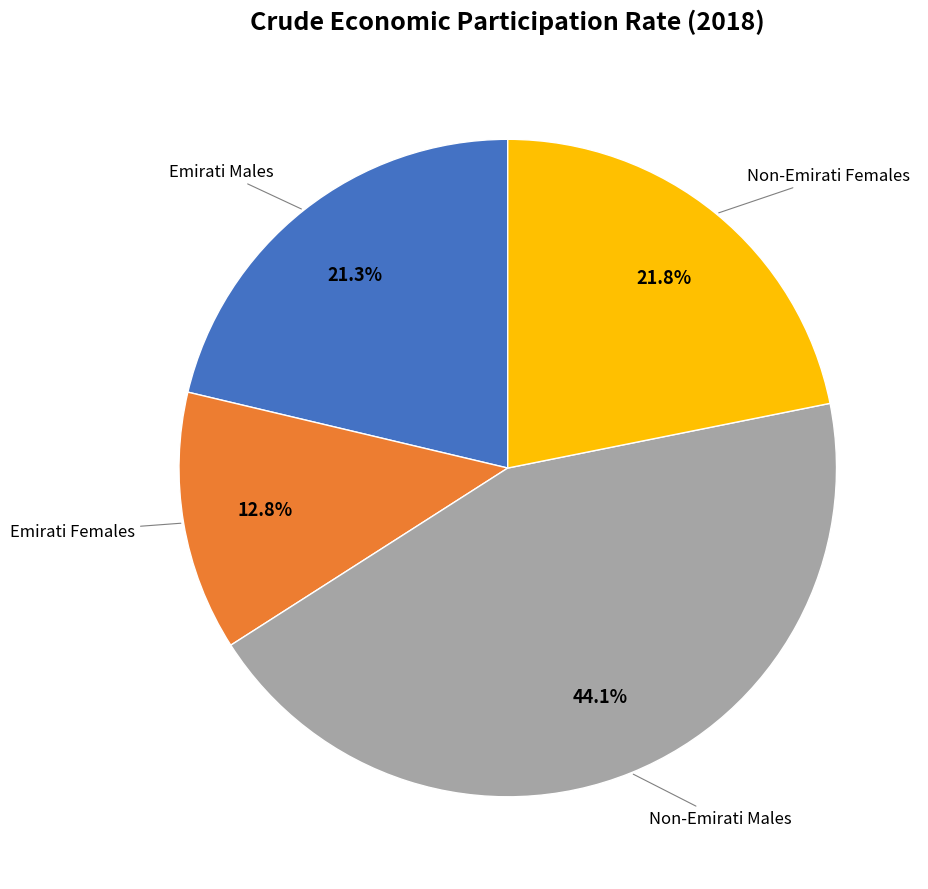

Is there a majority slice in this chart?

No